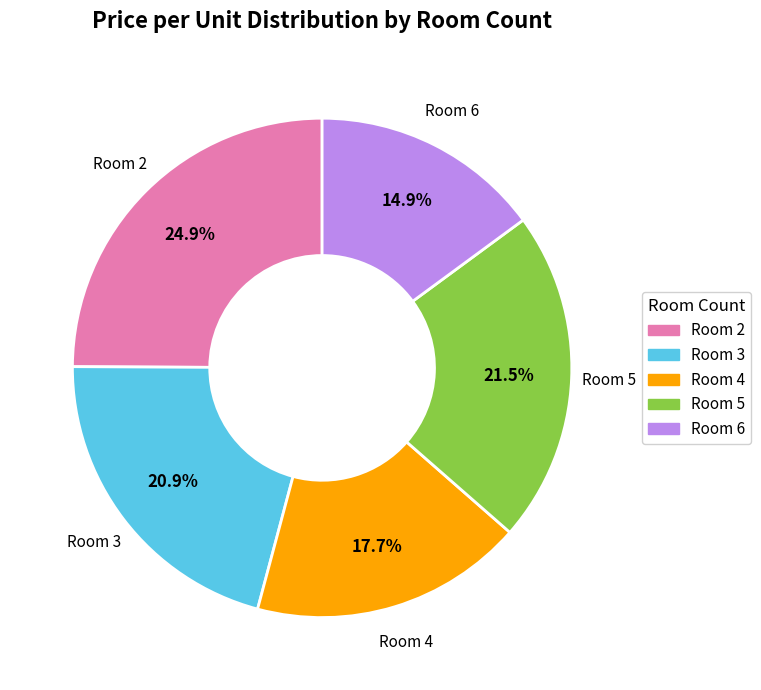

Is there any slice that represents more than half of the pie?

No